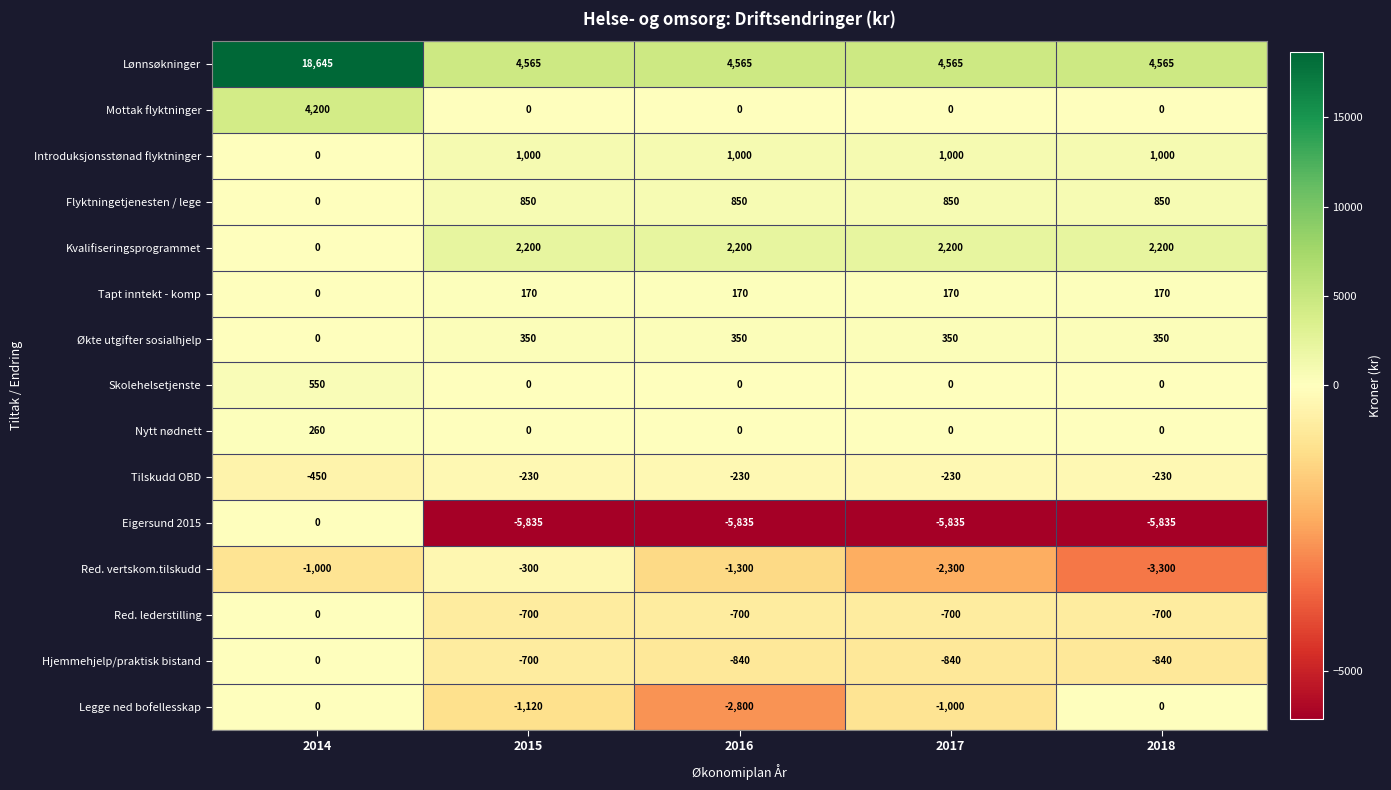

At which category is the sum across all series the highest?

2014